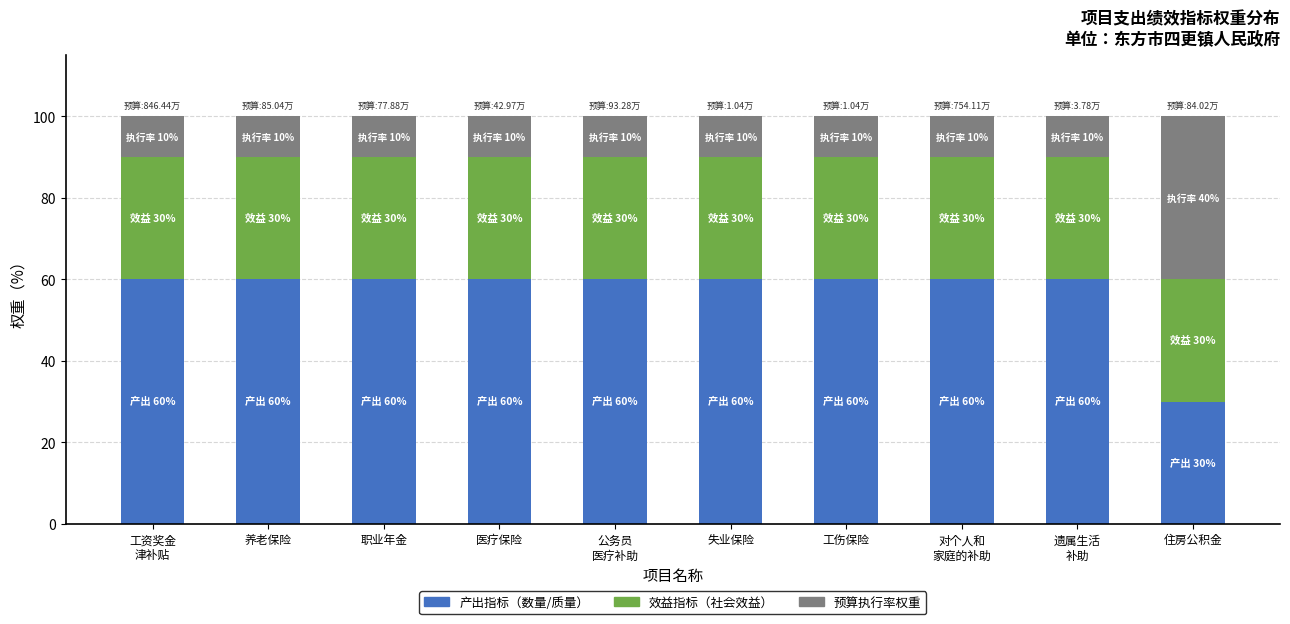

The value of 产出指标（数量/质量） at 工伤保险 is 102. True or false?

False